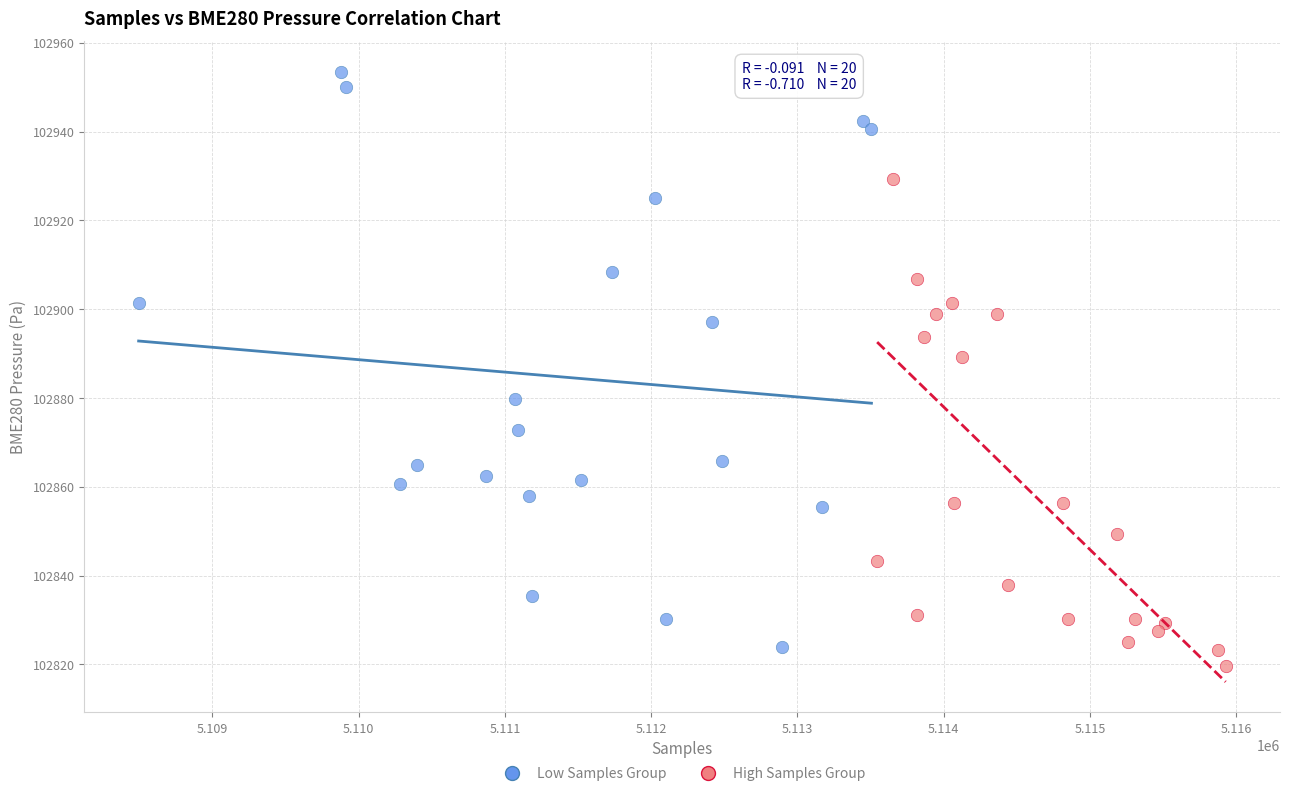

Which series contains the highest Y value?

Low Samples Group